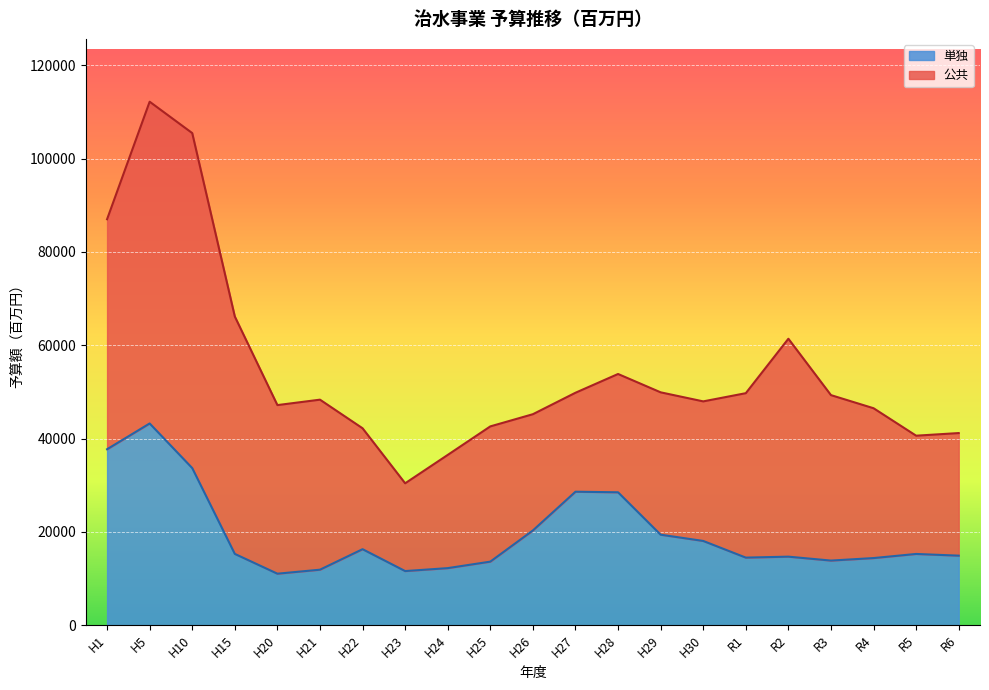

The chart shows a value of 16560 at H10. True or false?

False